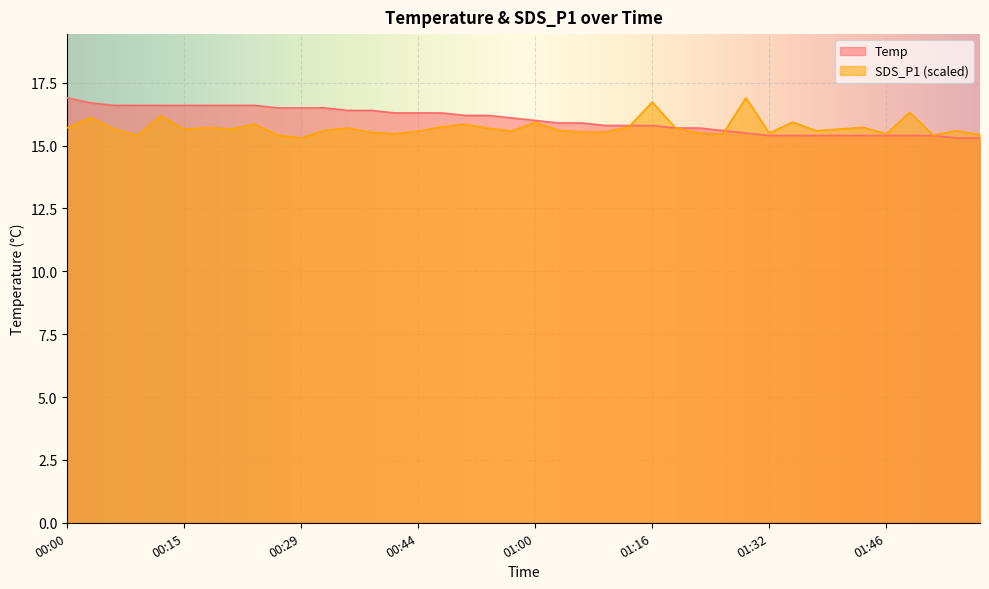

Where do SDS_P1 and Temp first cross each other?

01:13 and 01:16